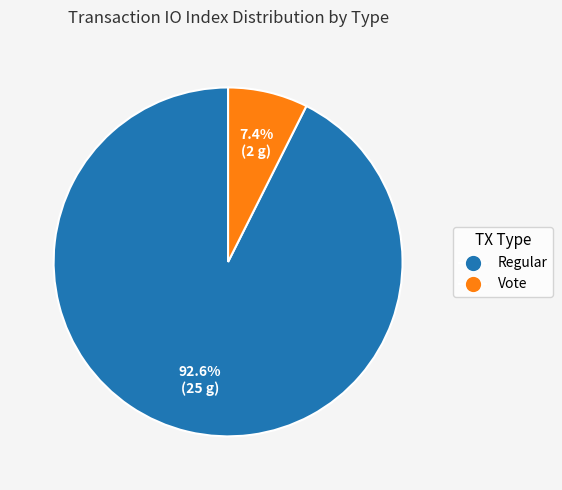

Does any single category account for the majority?

Yes